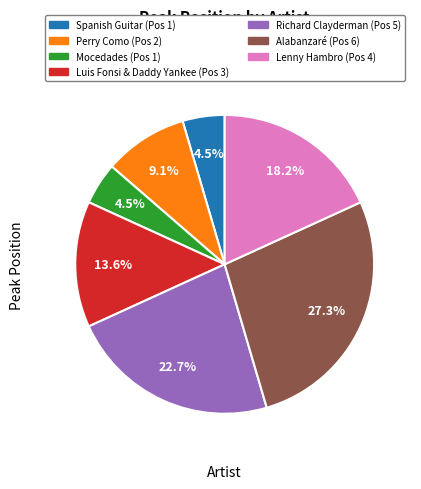

Does Spanish Guitar account for over 50% of the chart?

No